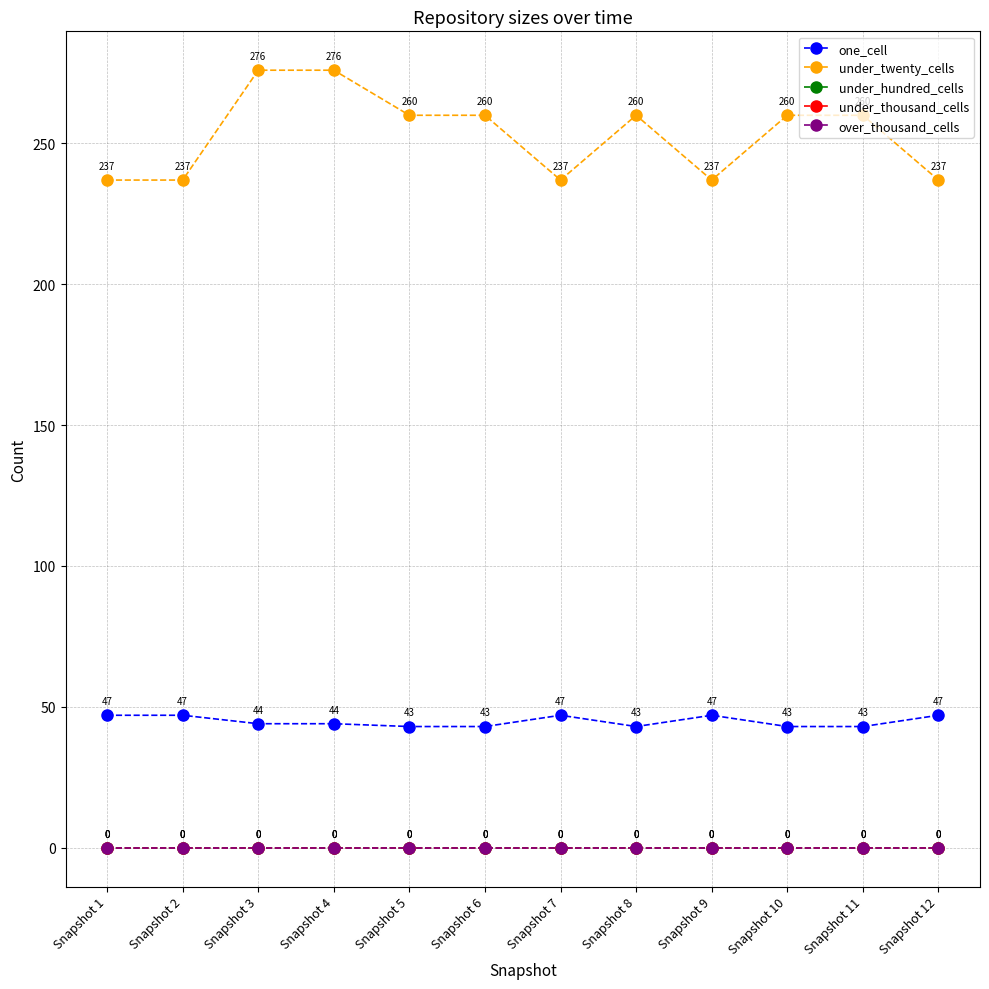

The under_twenty_cells series shows 260 at Snapshot 10. True or false?

True